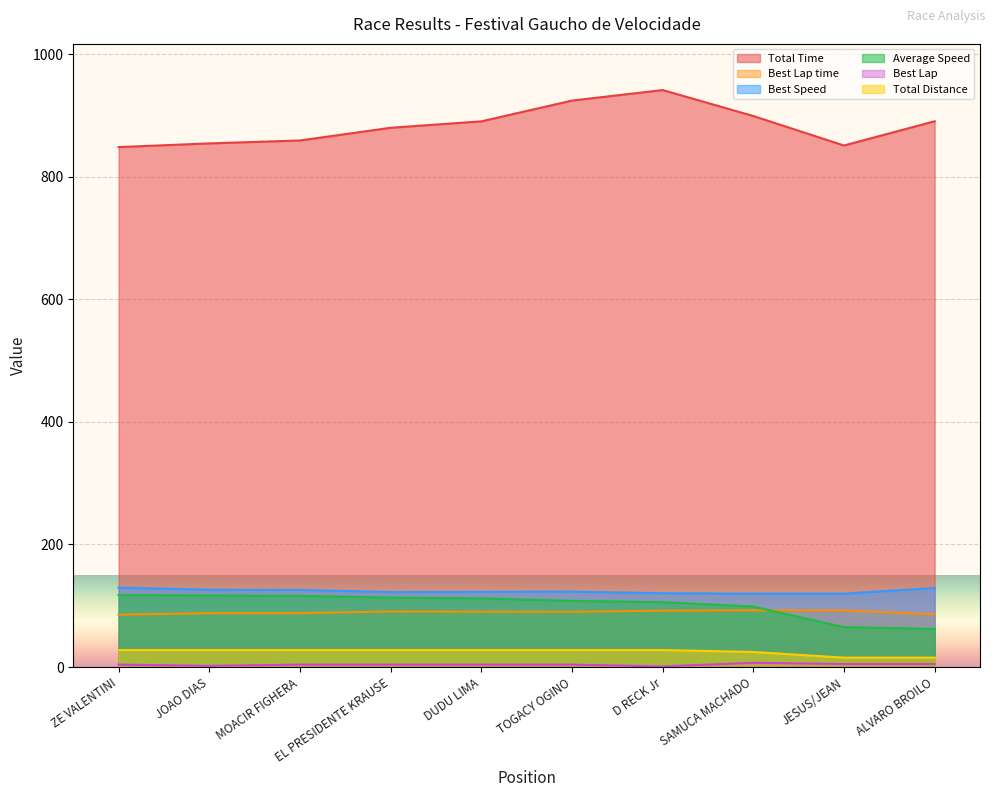

What are all the series names shown in the legend?

Total Time, Best Lap time, Best Speed, Average Speed, Best Lap, Total Distance